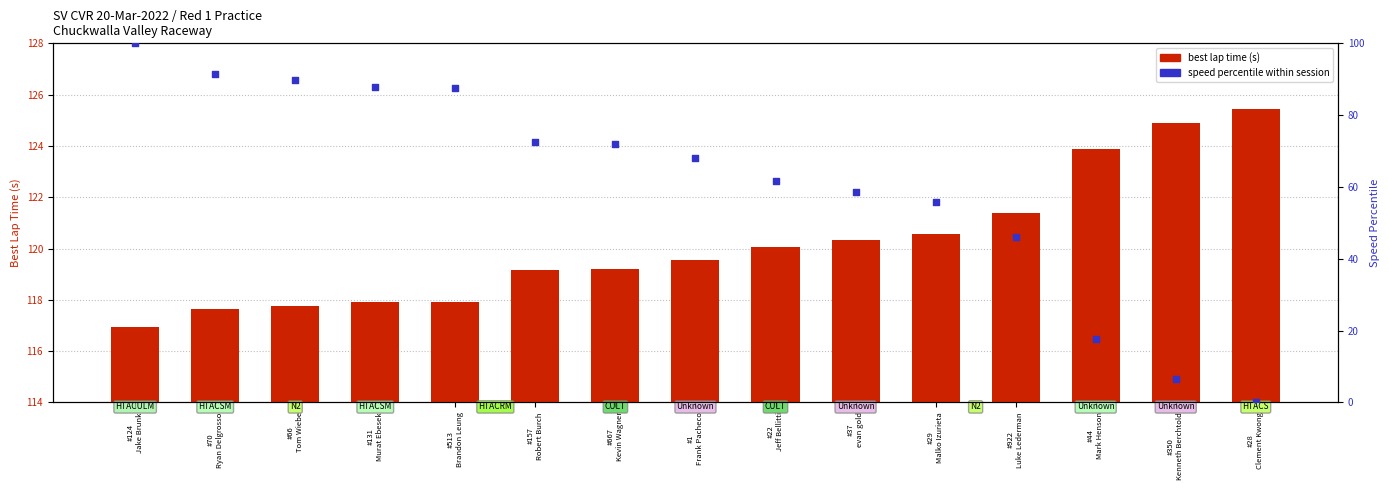

Which series contains the highest Y value?

best lap time (s)